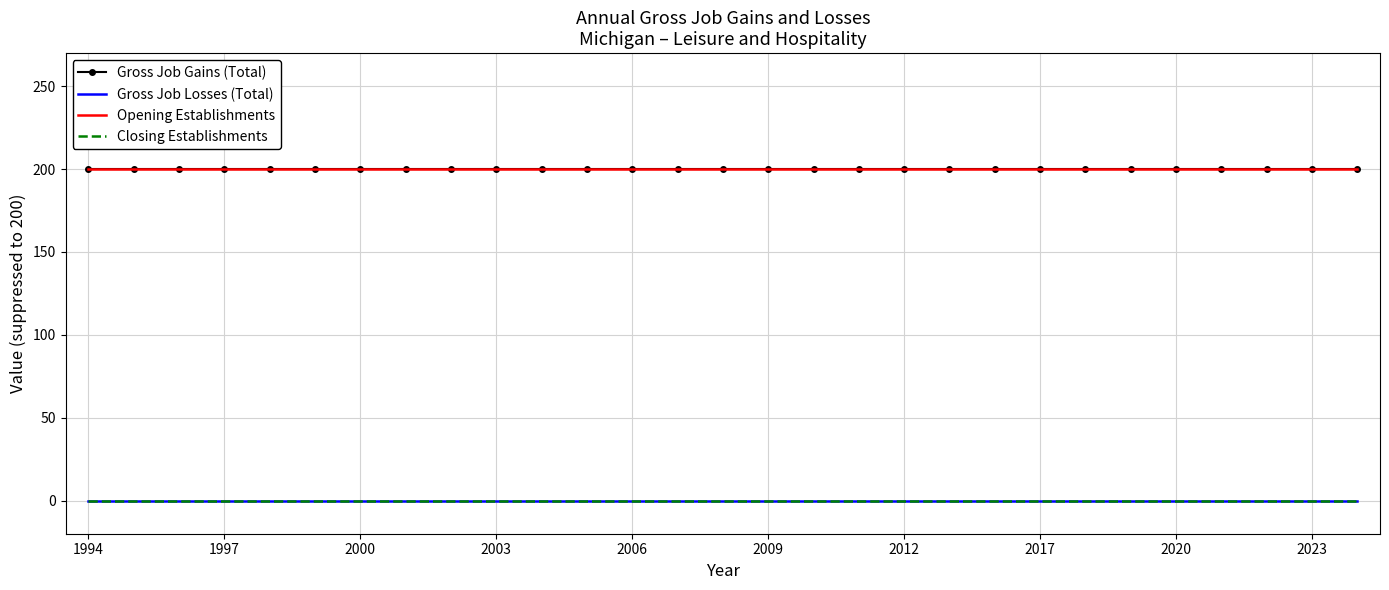

True or false: Closing Establishments and Opening Establishments intersect in this chart.

False